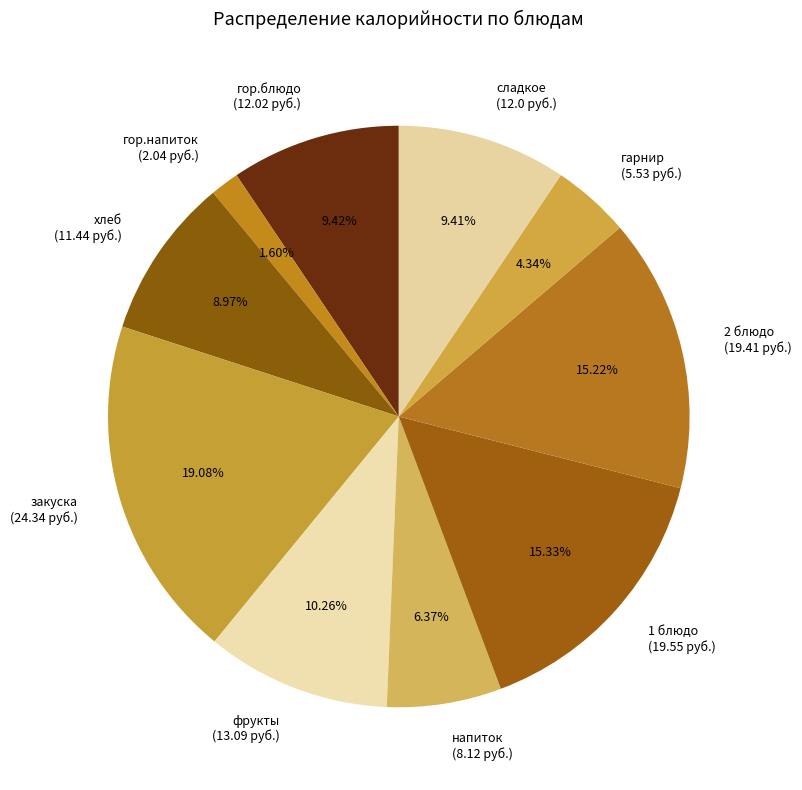

To the nearest percent, what is the combined percentage of гарнир and закуска?

23%